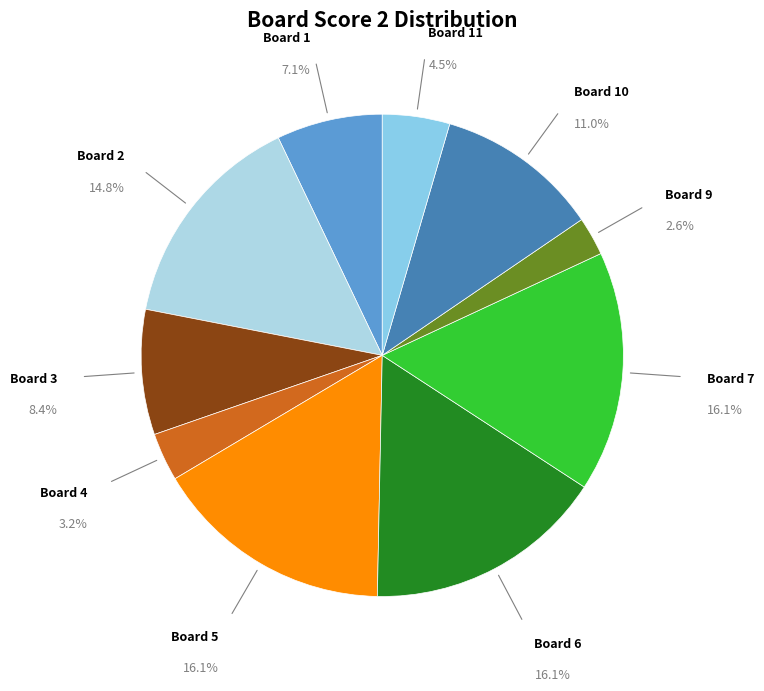

To the nearest percent, what is the combined percentage of 11 and 1?

12%